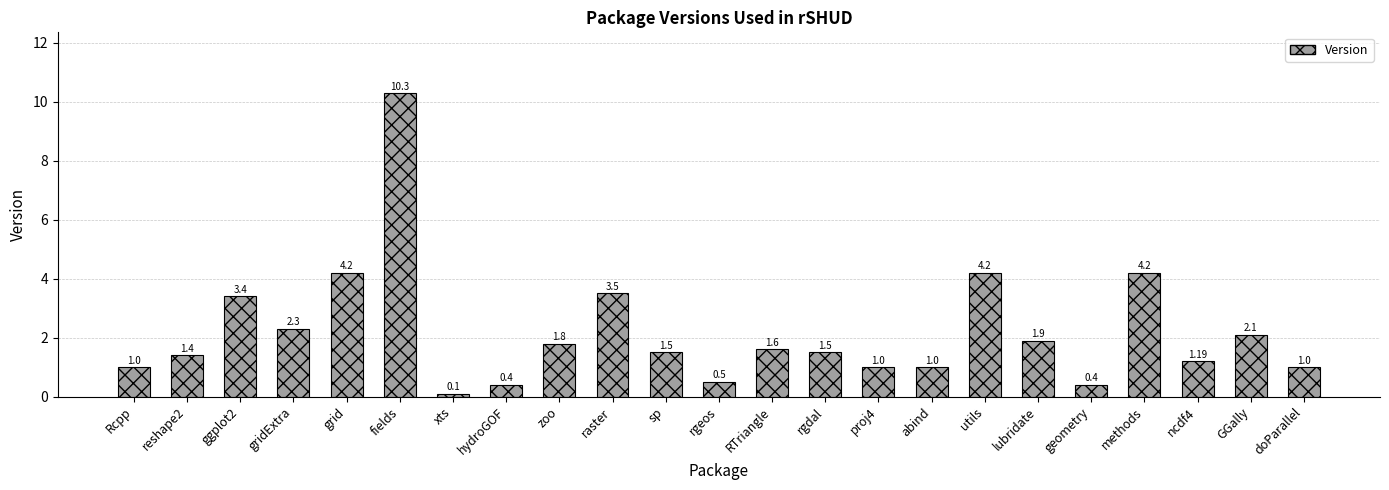

What is the sum of the values at utils and ncdf4?

5.4